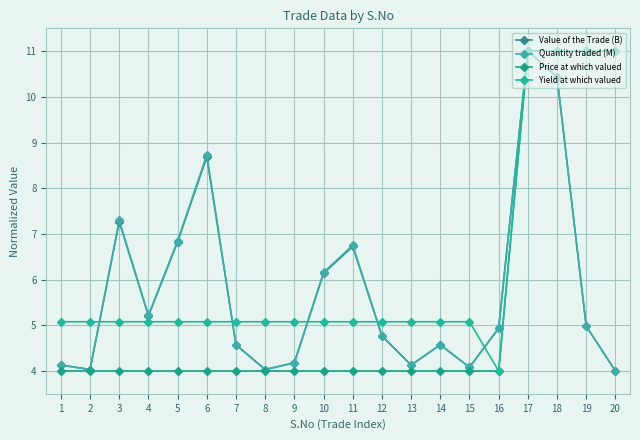

Where is the first local minimum for Yield at which valued?

16